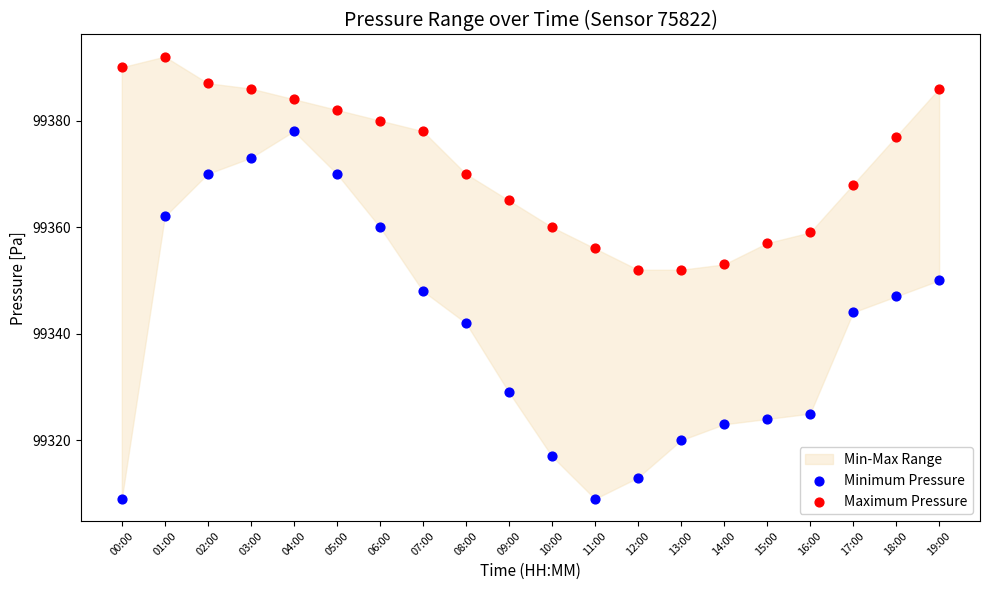

In the Maximum Pressure series, what Y value is closest to 99372?

99370